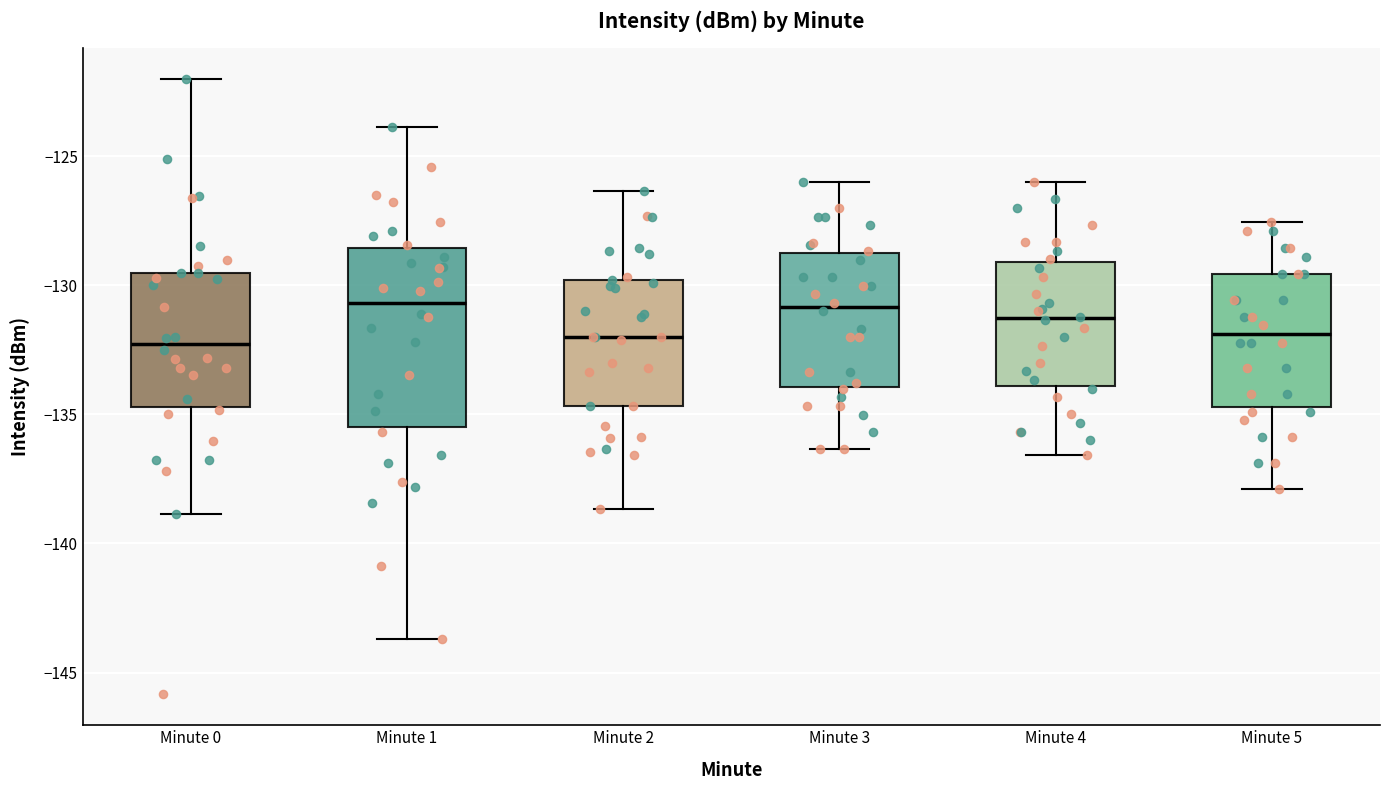

Which box is the tallest, from its lower edge to its upper edge?

Minute 1